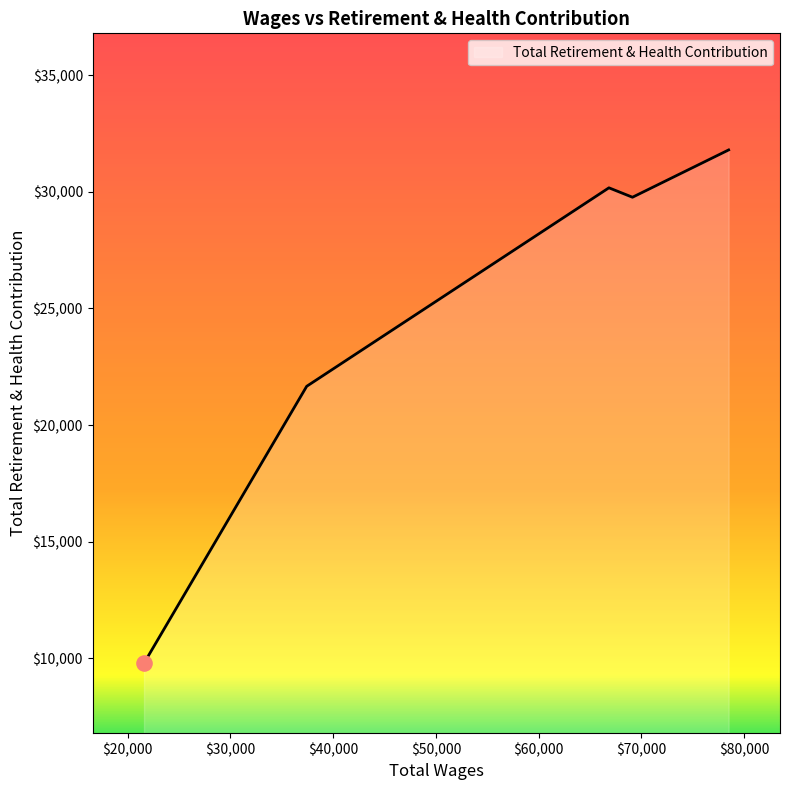

What is the difference between the second highest and minimum values?

20384